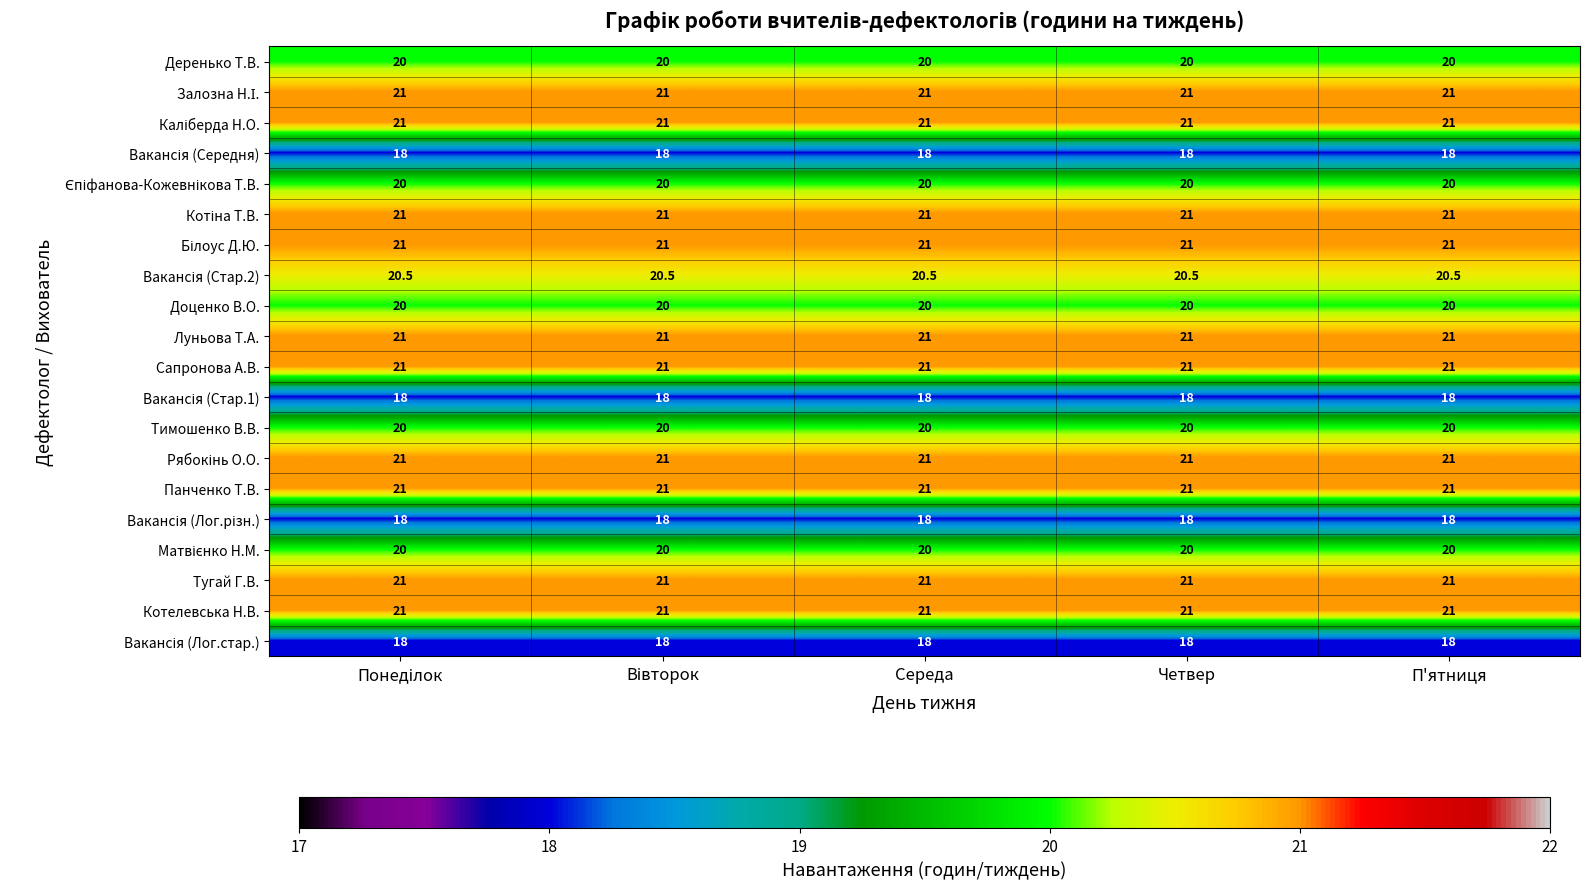

True or false: Панченко Т.В. has a value of 21.0 at Четвер.

True